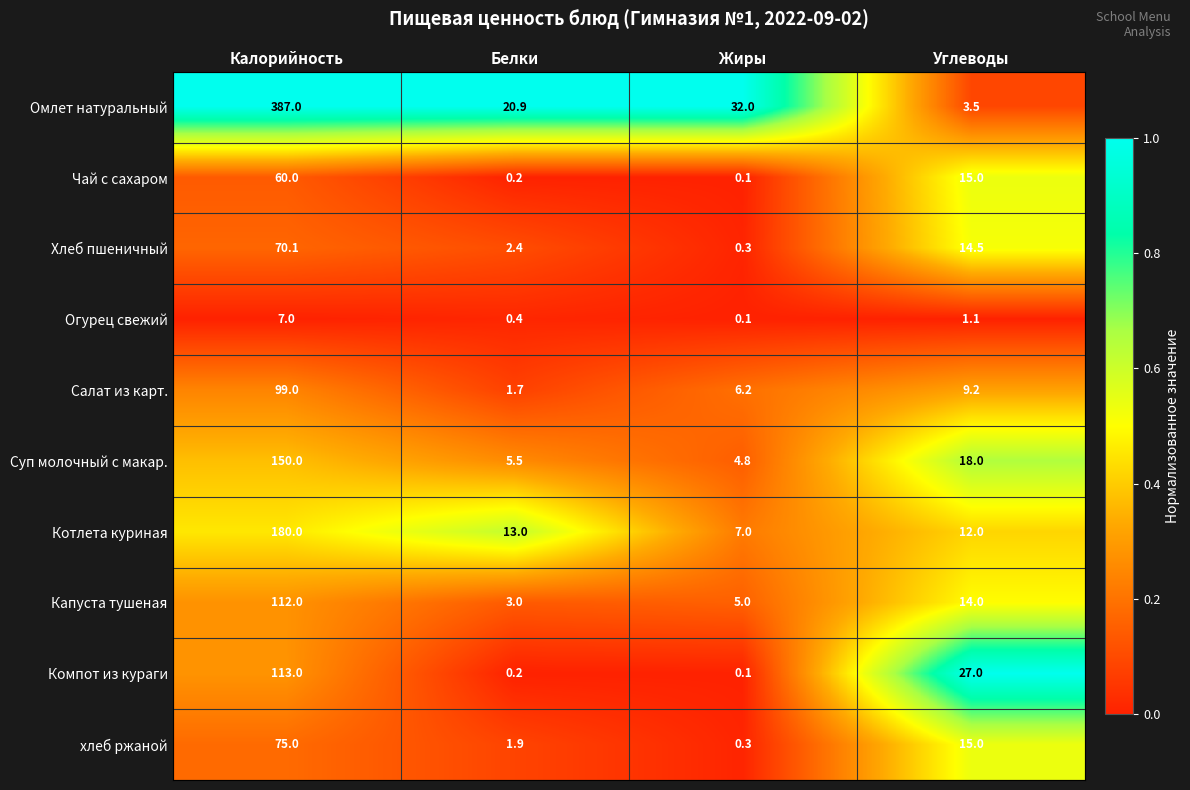

Where is Чай с сахаром nearest to the value 30?

Углеводы